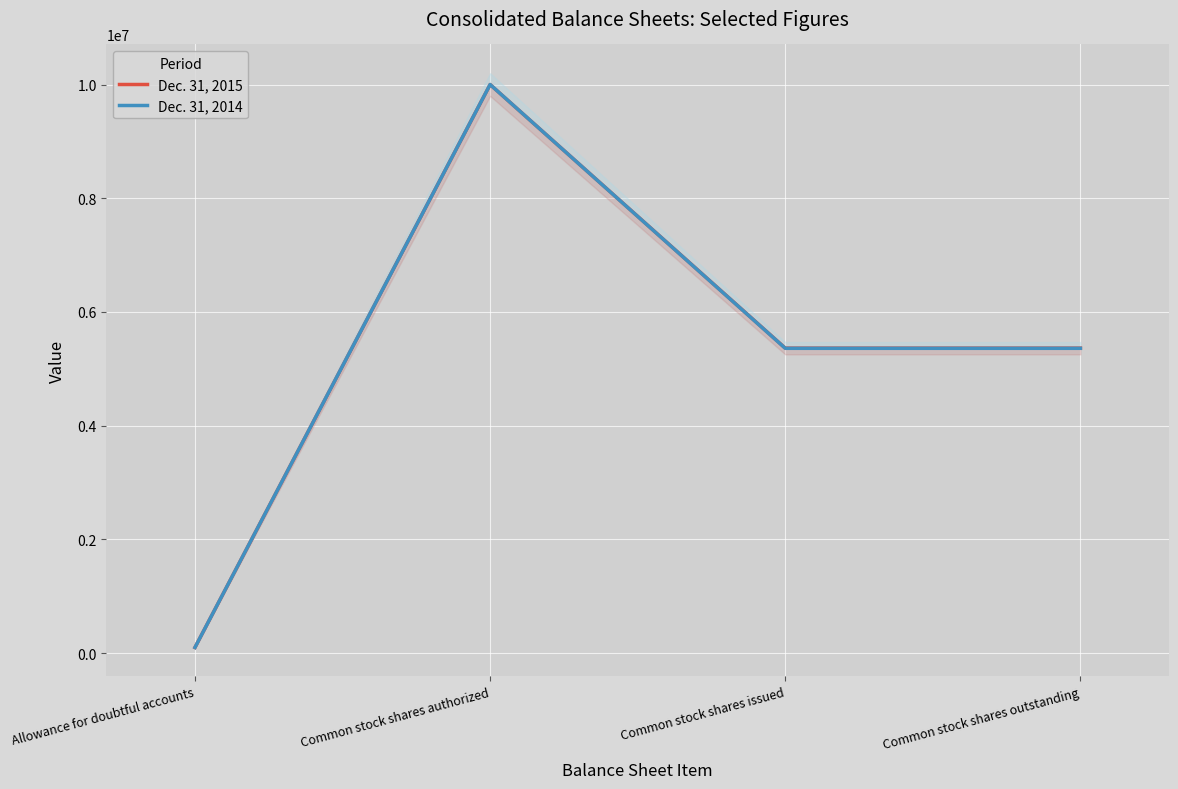

What is the difference between the highest and lowest values at Common stock shares outstanding?

3000